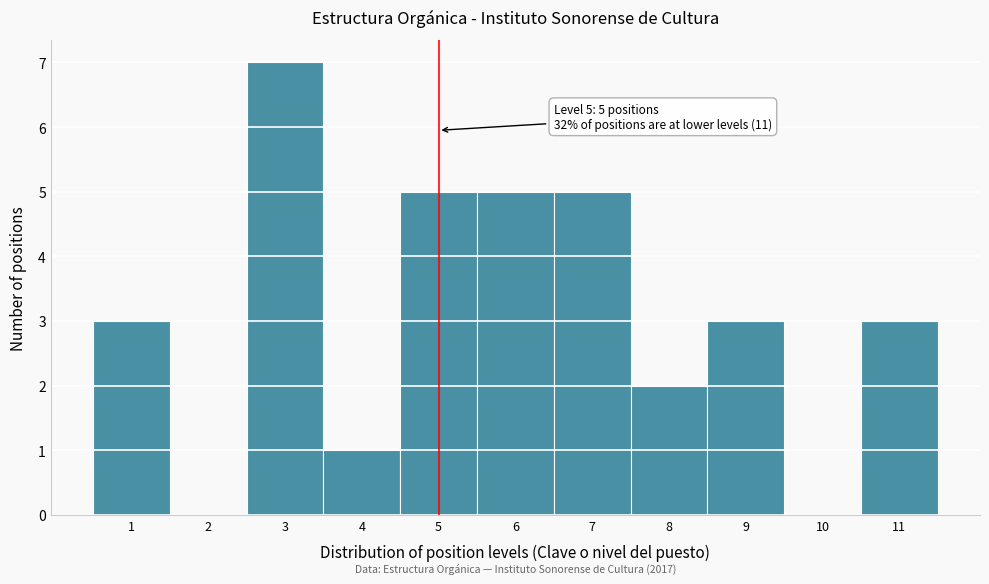

Which range on the x-axis has the tallest bar?

2.5 to 3.5